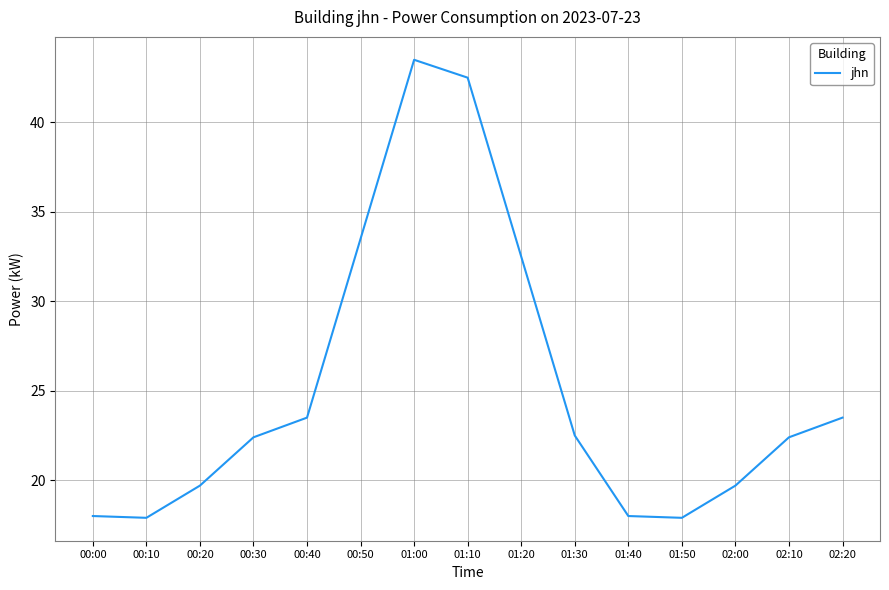

The value at 01:50 is 17.9. True or false?

True